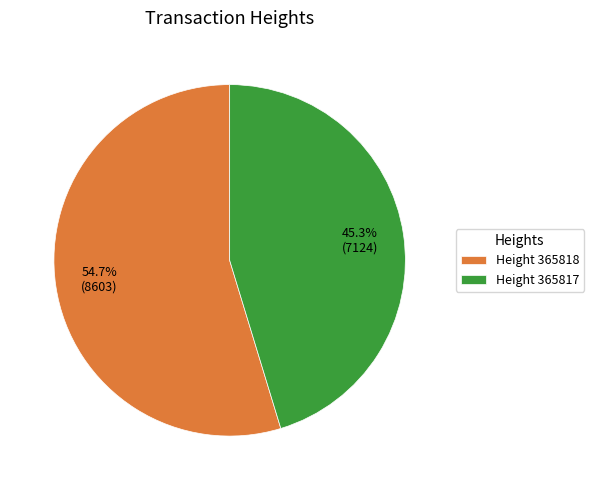

What is the largest slice in the pie chart?

Height 365818